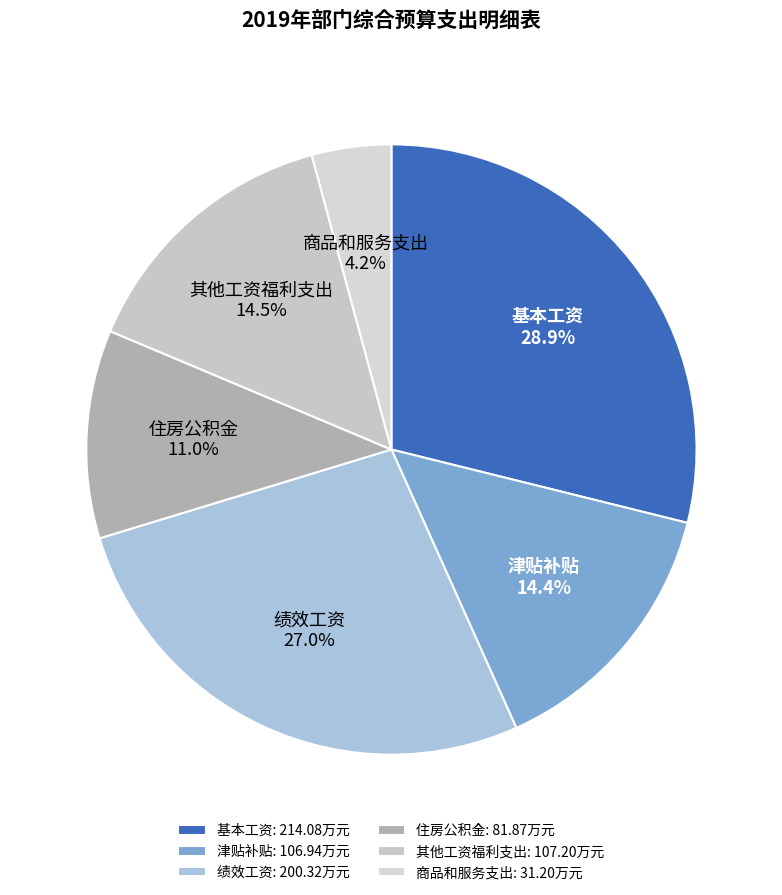

What percentage is NOT represented by 其他工资福利支出?

85.5%